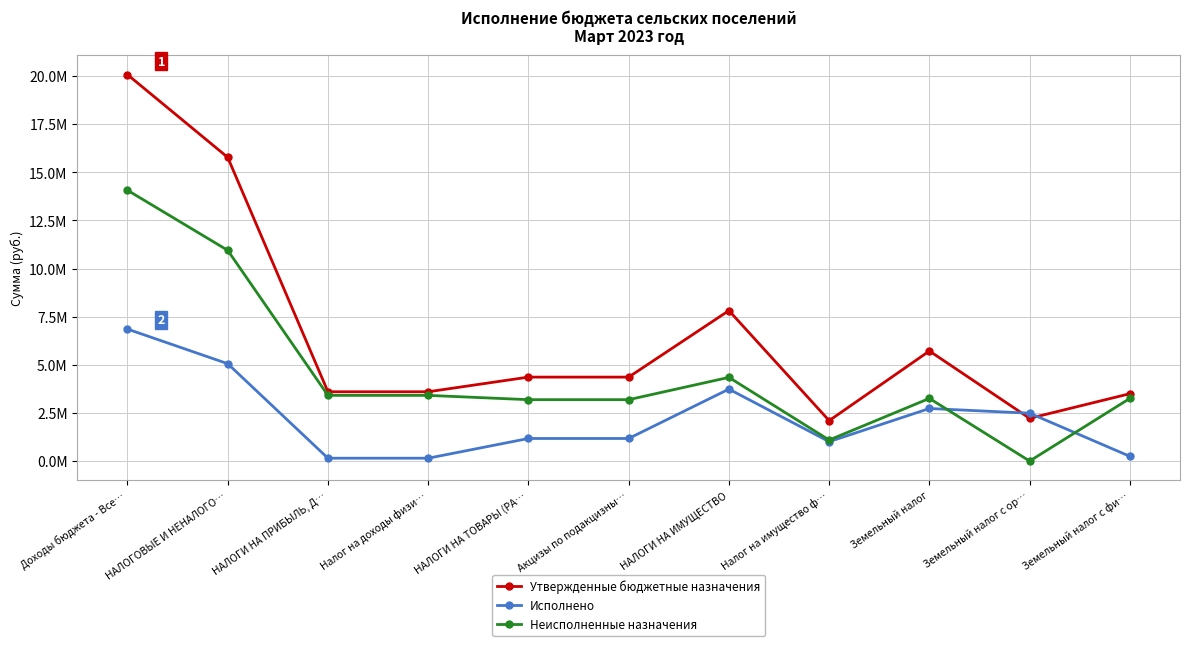

Reading left to right, what are all the values shown in this chart?

Утвержденные бюджетные назначения: Доходы бюджета - Все…=20079615.2	НАЛОГОВЫЕ И НЕНАЛОГО…=15780915.2	НАЛОГИ НА ПРИБЫЛЬ, Д…=3600000.0	Налог на доходы физи…=3600000.0	НАЛОГИ НА ТОВАРЫ (РА…=4362015.2	Акцизы по подакцизны…=4362015.2	НАЛОГИ НА ИМУЩЕСТВО=7818900.0	Налог на имущество ф…=2100000.0	Земельный налог=5718900.0	Земельный налог с ор…=2218900.0	Земельный налог с фи…=3500000.0
Исполнено: Доходы бюджета - Все…=6856978.2	НАЛОГОВЫЕ И НЕНАЛОГО…=5058875.9	НАЛОГИ НА ПРИБЫЛЬ, Д…=147698.9	Налог на доходы физи…=147698.9	НАЛОГИ НА ТОВАРЫ (РА…=1172760.4	Акцизы по подакцизны…=1172760.4	НАЛОГИ НА ИМУЩЕСТВО=3738416.6	Налог на имущество ф…=1007161.9	Земельный налог=2731254.8	Земельный налог с ор…=2486555.8	Земельный налог с фи…=244699.0
Неисполненные назначения: Доходы бюджета - Все…=14070654.6	НАЛОГОВЫЕ И НЕНАЛОГО…=10950133.1	НАЛОГИ НА ПРИБЫЛЬ, Д…=3412771.3	Налог на доходы физи…=3412771.3	НАЛОГИ НА ТОВАРЫ (РА…=3189254.8	Акцизы по подакцизны…=3189254.8	НАЛОГИ НА ИМУЩЕСТВО=4348107.0	Налог на имущество ф…=1092838.1	Земельный налог=3255268.9	Земельный налог с ор…=0.0	Земельный налог с фи…=3255268.9